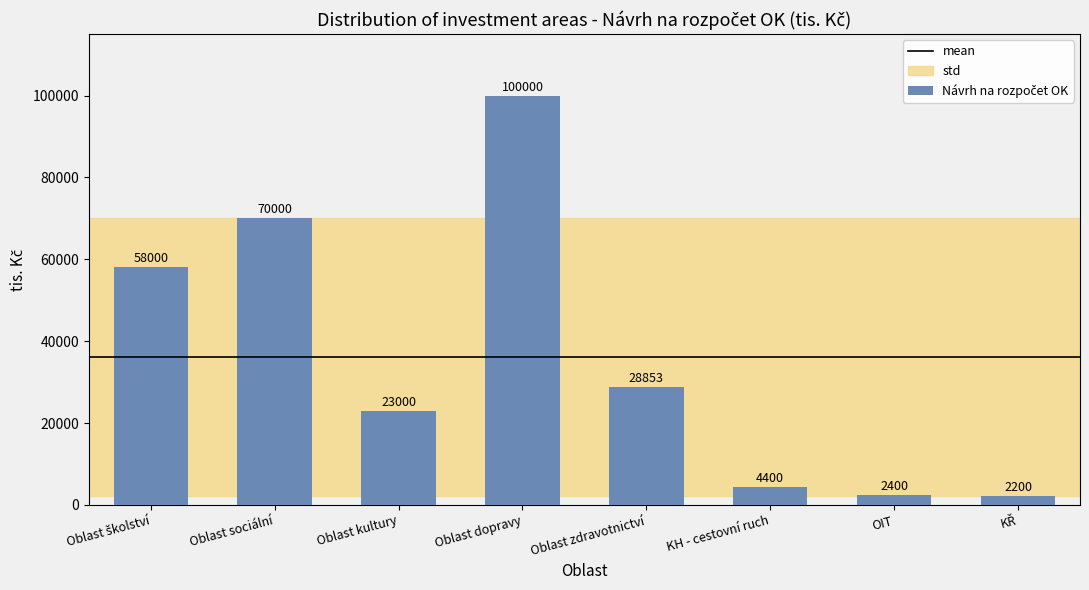

Between Oblast dopravy and Oblast zdravotnictví, which is larger?

Oblast dopravy